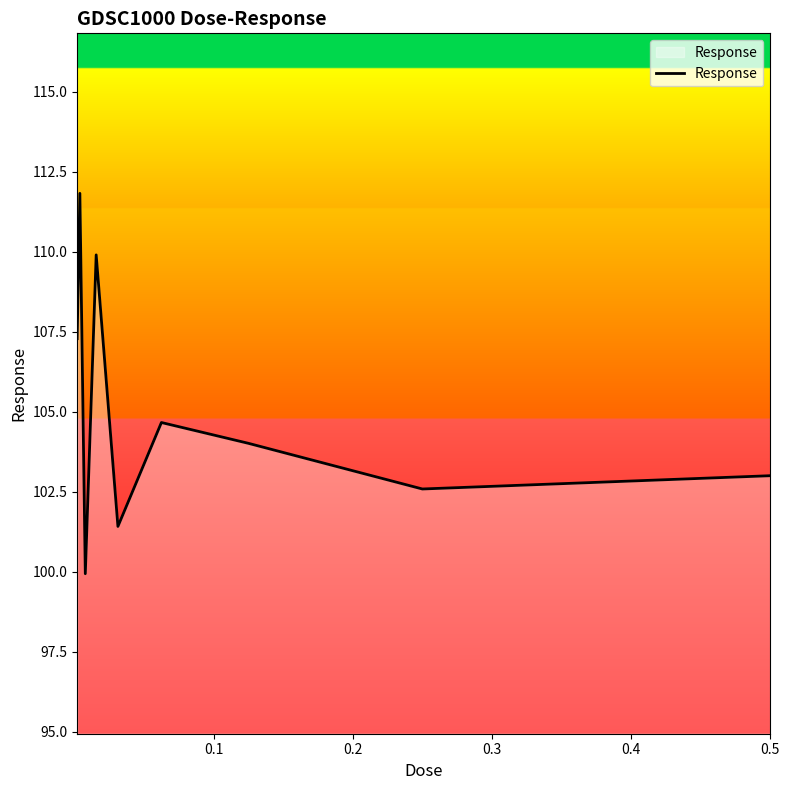

What is the difference between the maximum and minimum values?

11.9